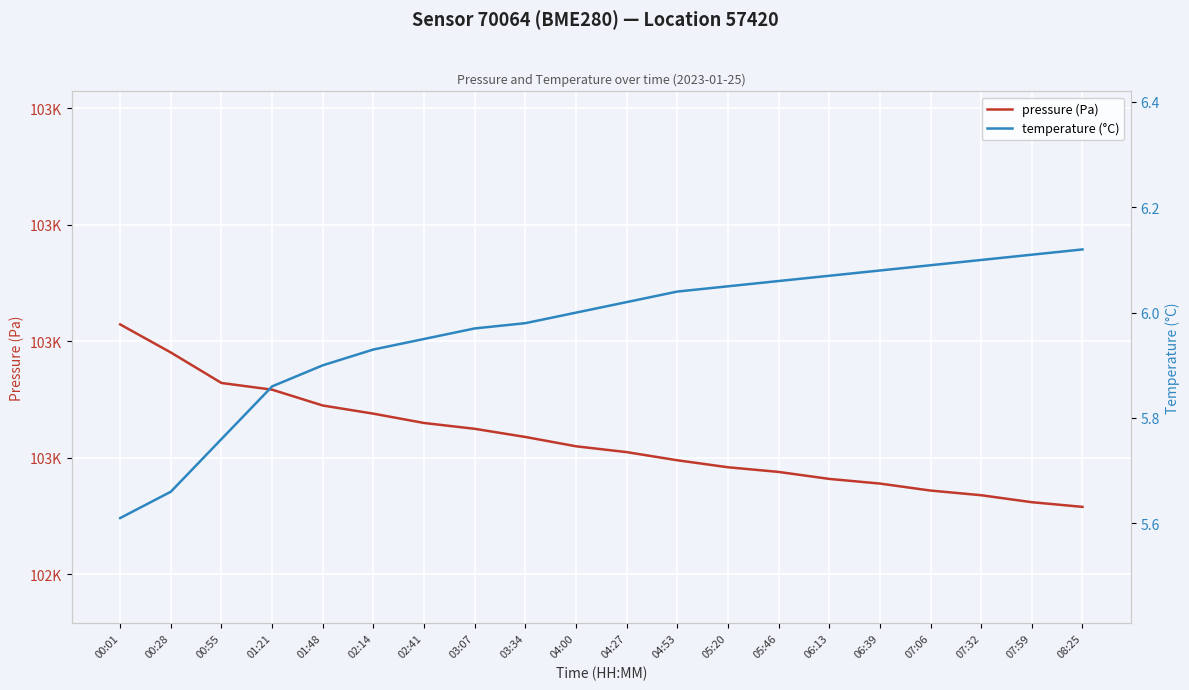

Reading left to right, transcribe all the data shown in this chart.

pressure (Pa): 102714.6	102690.5	102664.3	102658.6	102645.0	102638.0	102630.0	102625.0	102618.0	102610.0	102605.0	102598.0	102592.0	102588.0	102582.0	102578.0	102572.0	102568.0	102562.0	102558.0
temperature (°C): 5.6	5.7	5.8	5.9	5.9	5.9	6.0	6.0	6.0	6.0	6.0	6.0	6.0	6.1	6.1	6.1	6.1	6.1	6.1	6.1